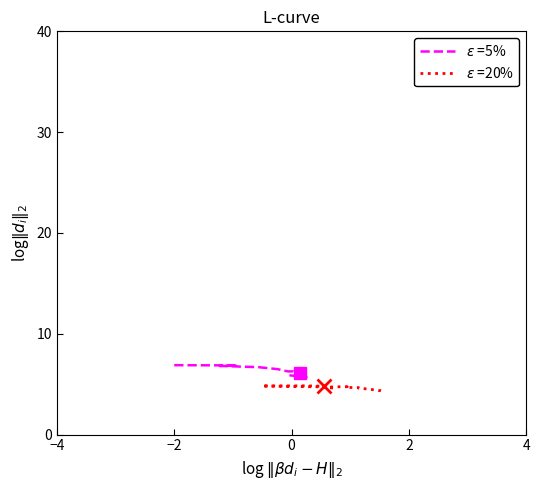

How many data points does each series have?

20